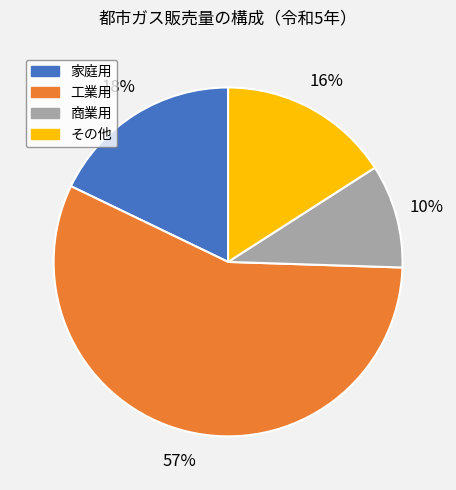

Is the sum of 家庭用 and その他 greater than half?

No